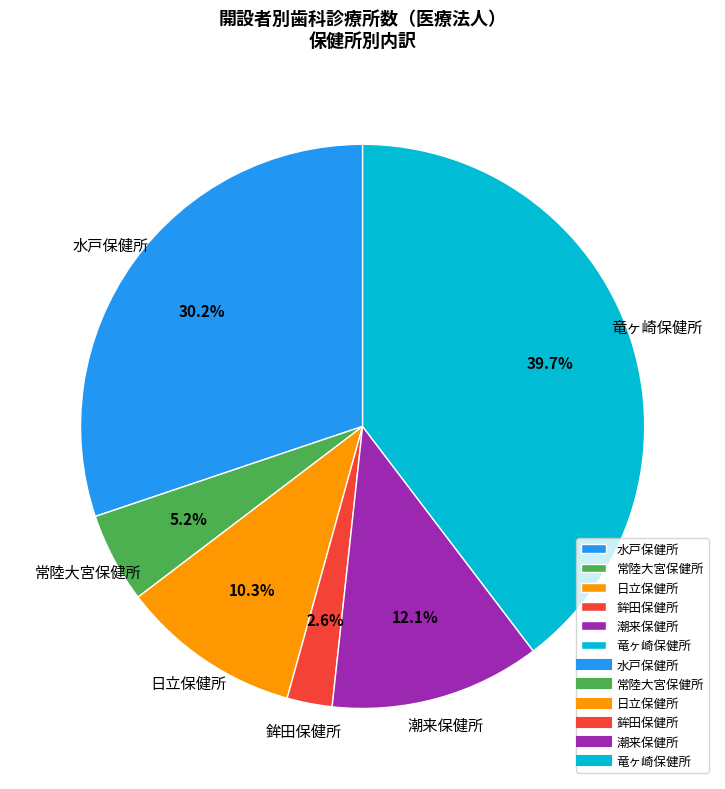

How many slices are in this pie chart?

6